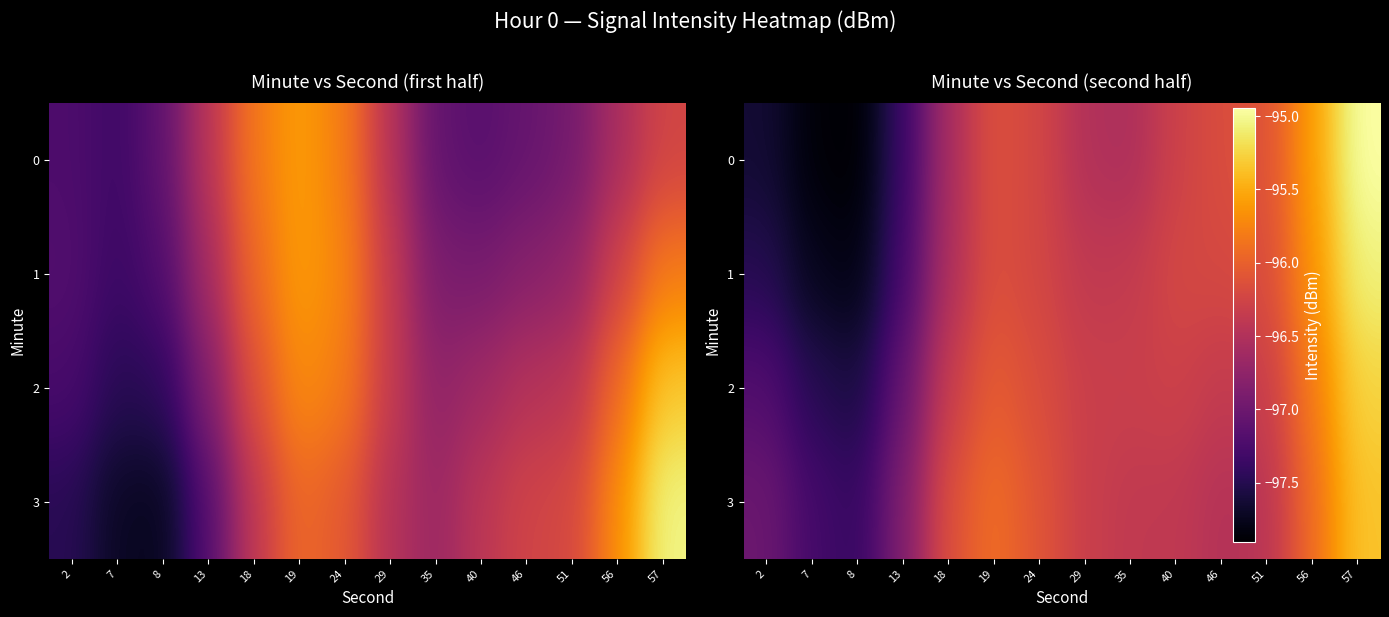

What is the total value across all series at 56?

-382.9